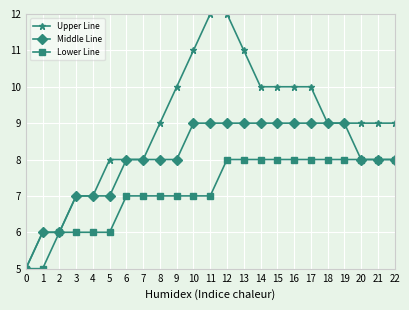

What is the sum of all Upper Line values?

205